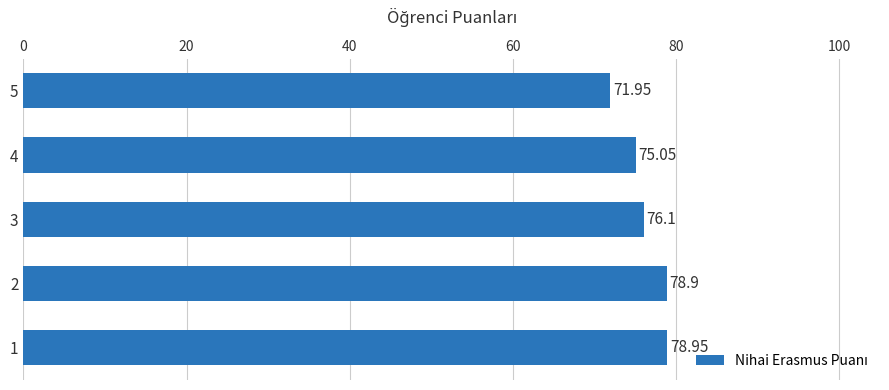

How many series are shown in this chart?

1